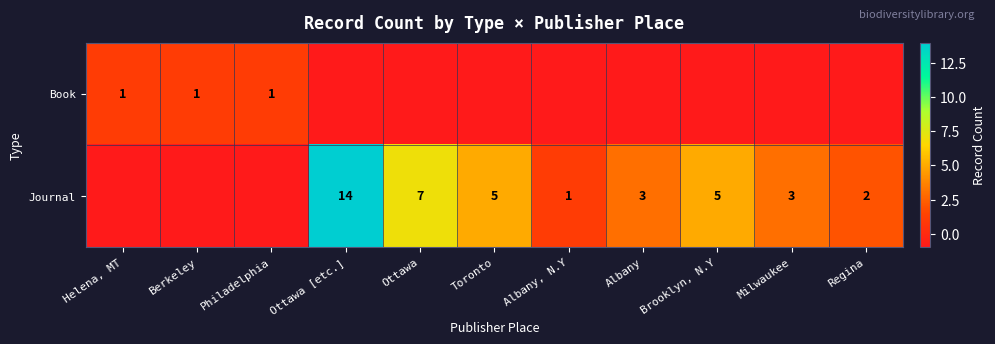

Which category has the highest value across all series?

Ottawa [etc.]